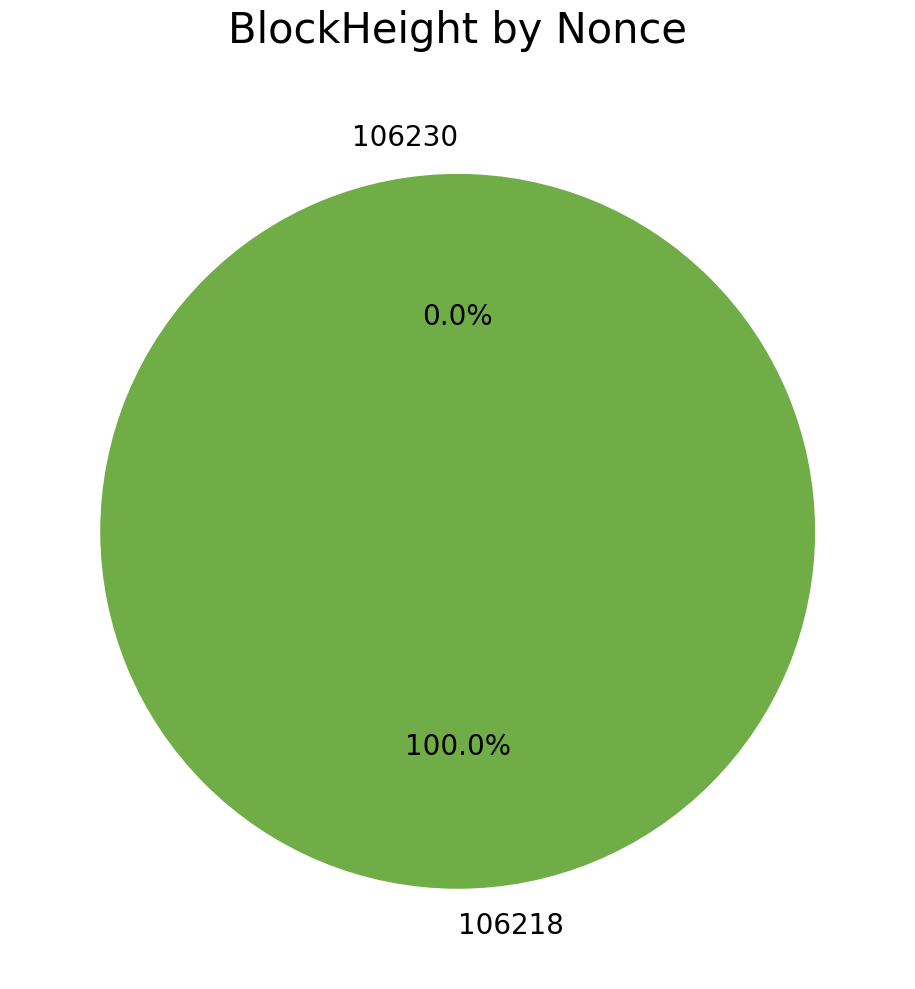

The 106230 slice represents 0% of the pie. True or false?

True